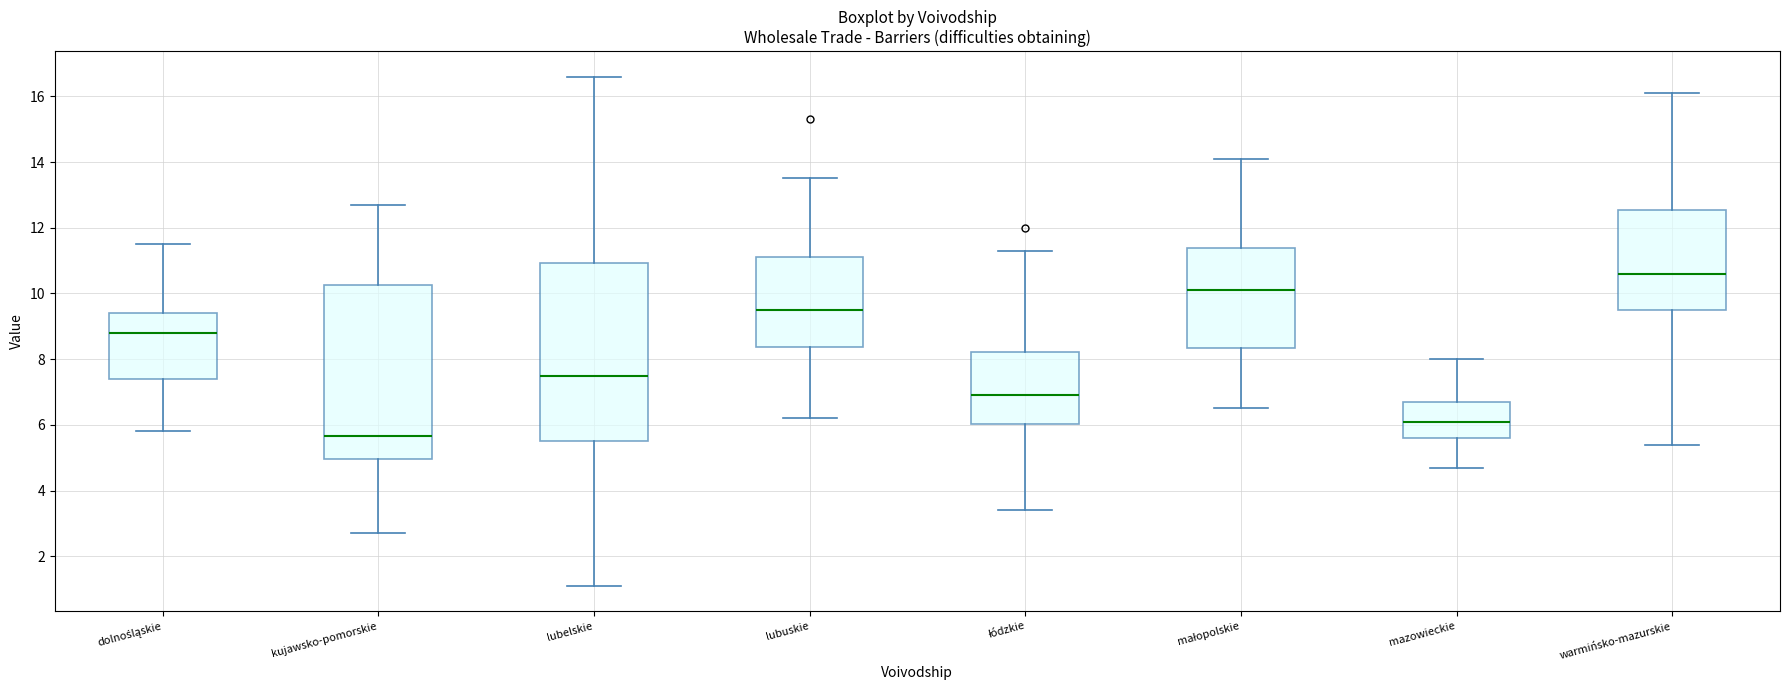

Reading left to right, transcribe this box plot: for each box, give where its median line is, the range the box spans, and where its two whiskers end, as read against the y-axis. The values are not printed on the chart, so give them approximately, as read against the axis.

dolnośląskie: median 8.8, box 7.4 to 9.4, whiskers 5.8 to 11.6
kujawsko-pomorskie: median 5.6, box 5.0 to 10.2, whiskers 2.8 to 12.8
lubelskie: median 7.6, box 5.6 to 11.0, whiskers 1.2 to 16.6
lubuskie: median 9.6, box 8.4 to 11.2, whiskers 6.2 to 13.6
łódzkie: median 7.0, box 6.0 to 8.2, whiskers 3.4 to 11.4
małopolskie: median 10.2, box 8.4 to 11.4, whiskers 6.6 to 14.2
mazowieckie: median 6.2, box 5.6 to 6.8, whiskers 4.8 to 8.0
warmińsko-mazurskie: median 10.6, box 9.6 to 12.6, whiskers 5.4 to 16.2